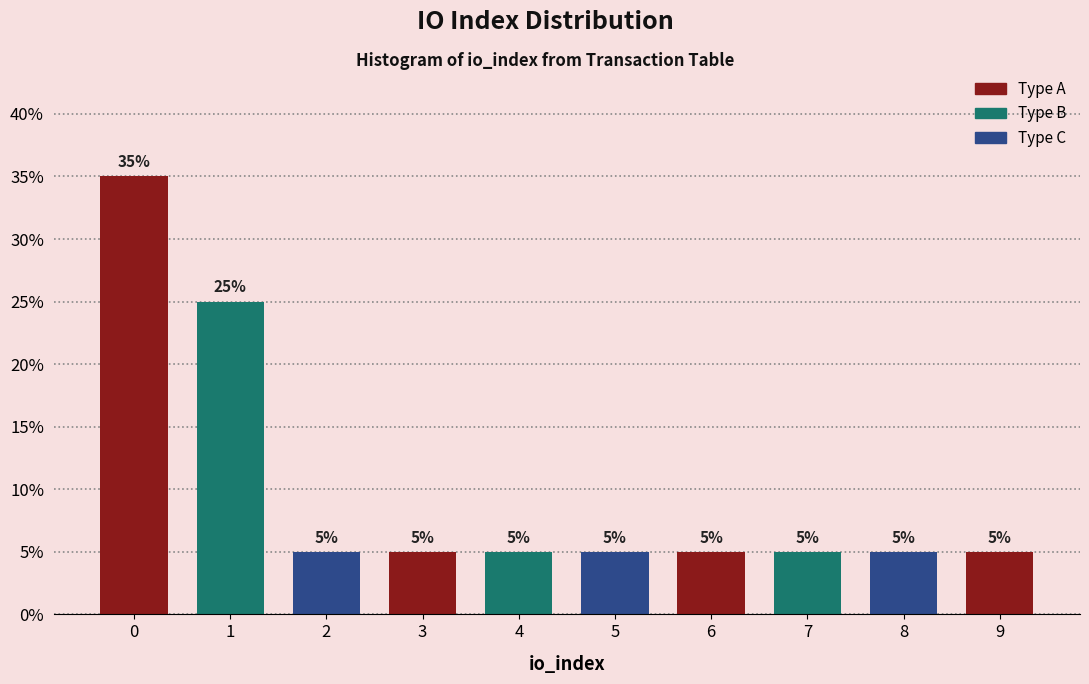

Reading right to left, list all the values displayed in this chart.

5	5	5	5	5	5	5	5	25	35